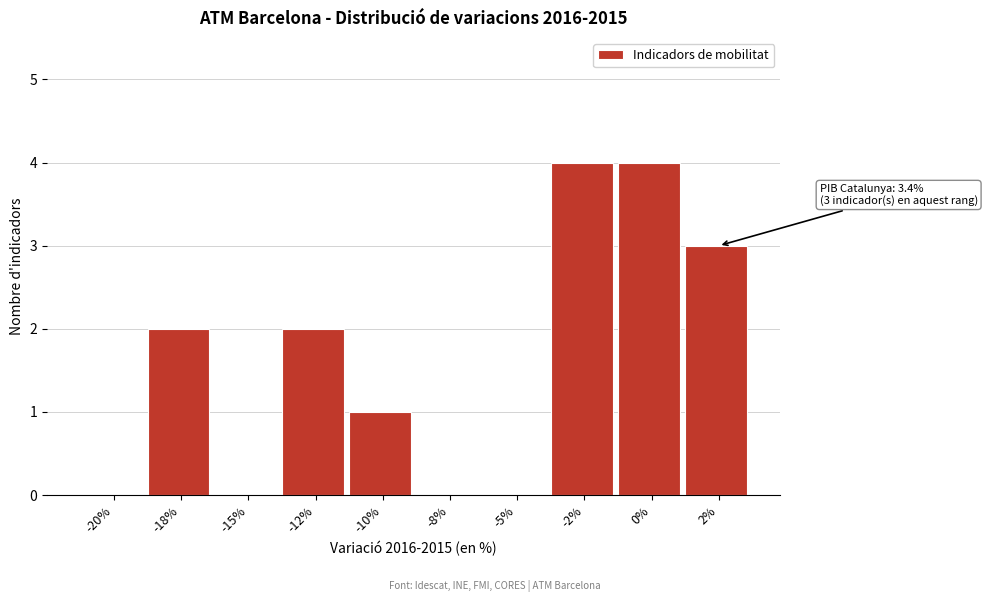

Reading left to right, transcribe all the data shown in this chart.

-20%=0	-18%=2	-15%=0	-12%=2	-10%=1	-8%=0	-5%=0	-2%=4	0%=4	2%=3